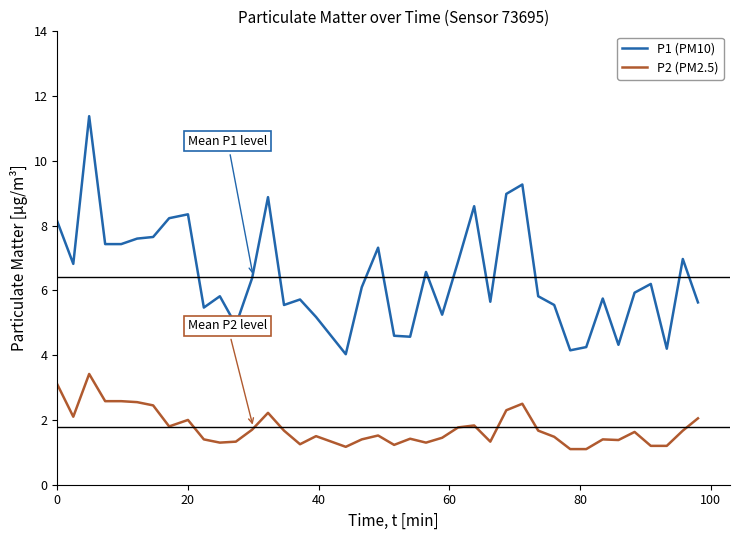

What is the minimum value shown in the chart?

1.1